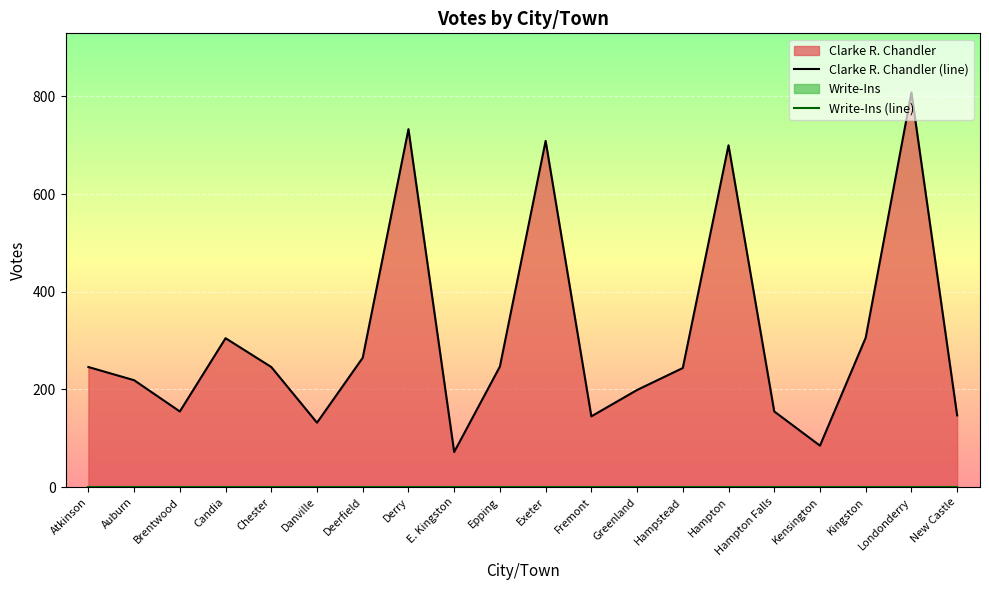

What are all the series names shown in the legend?

Clarke R. Chandler (line), Write-Ins (line)